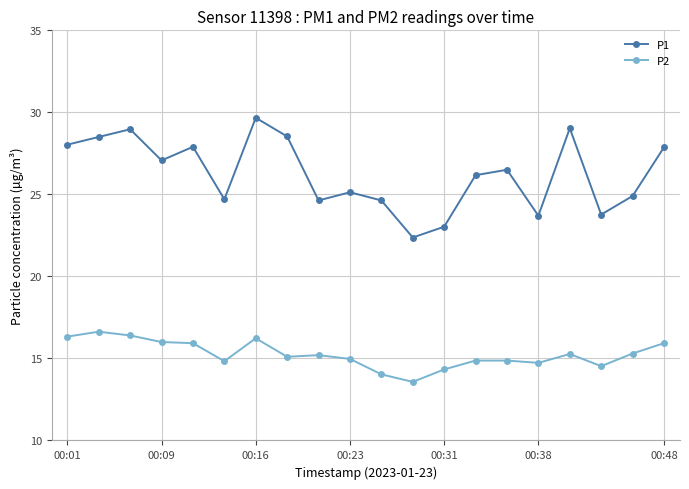

Which series has the largest total across all categories?

P1